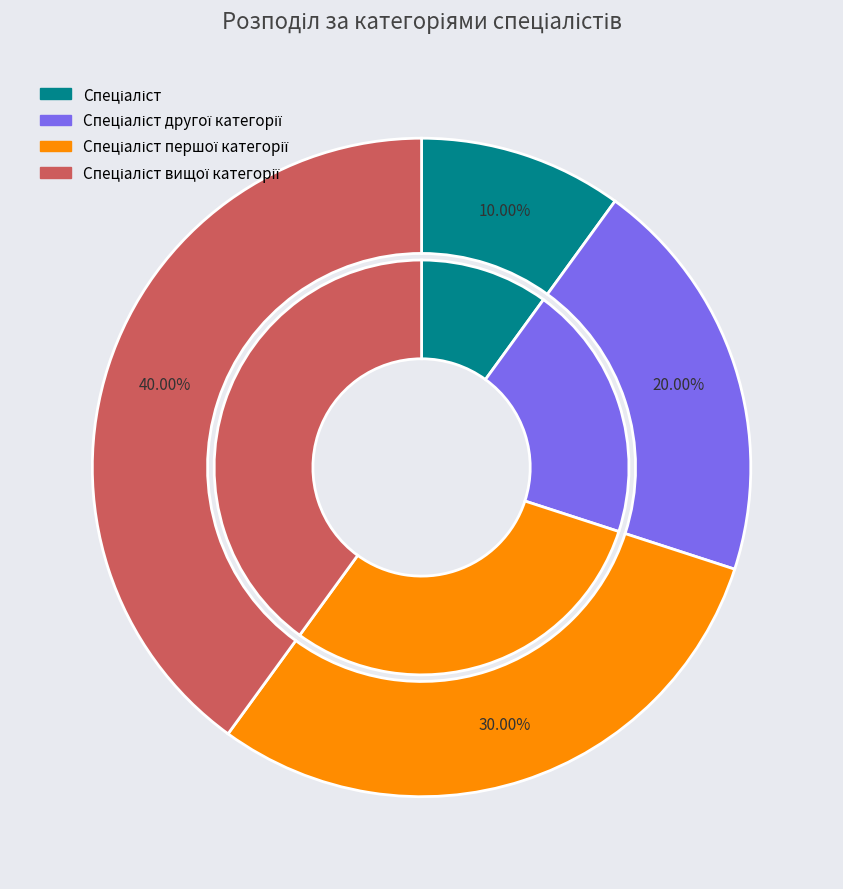

Is there a majority slice in this chart?

No